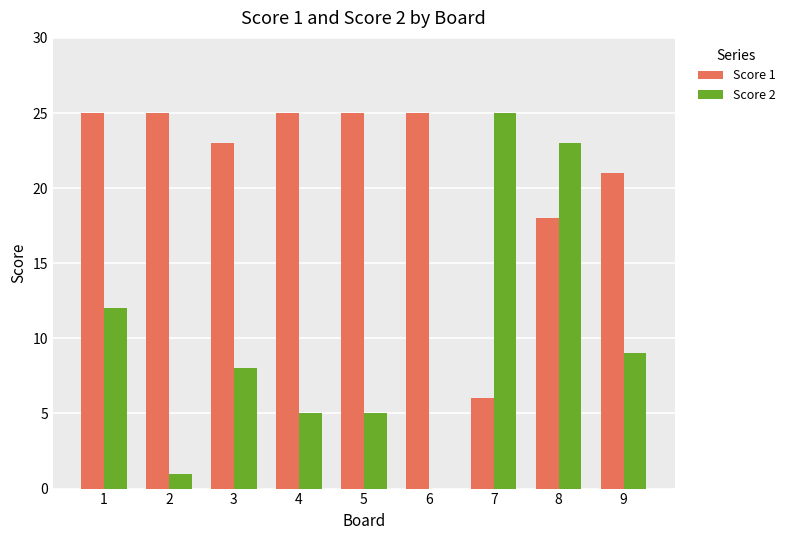

How many values in Score 2 are above zero?

8